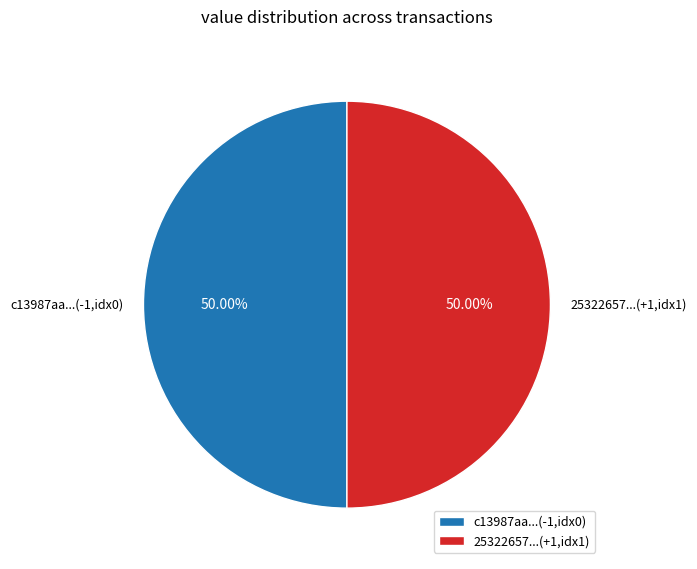

Count the number of slices in the pie.

2